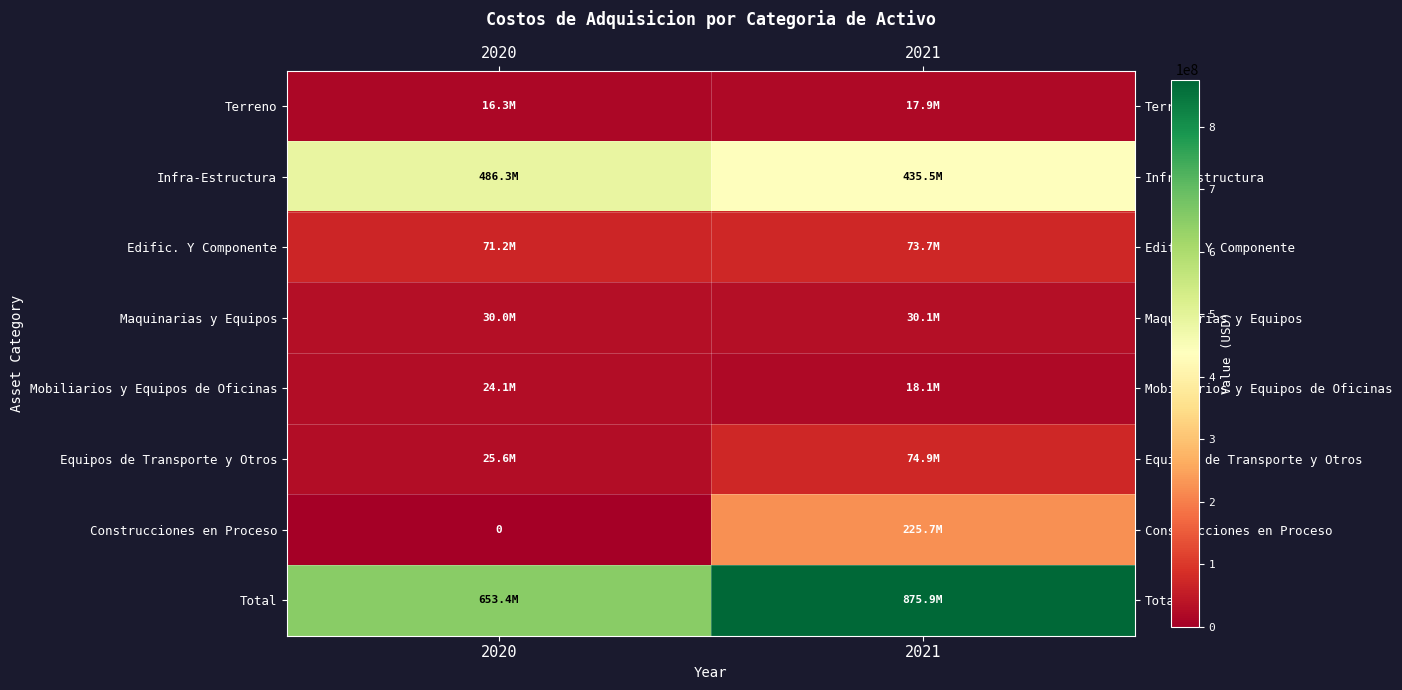

At which category is the sum across all series the highest?

2021